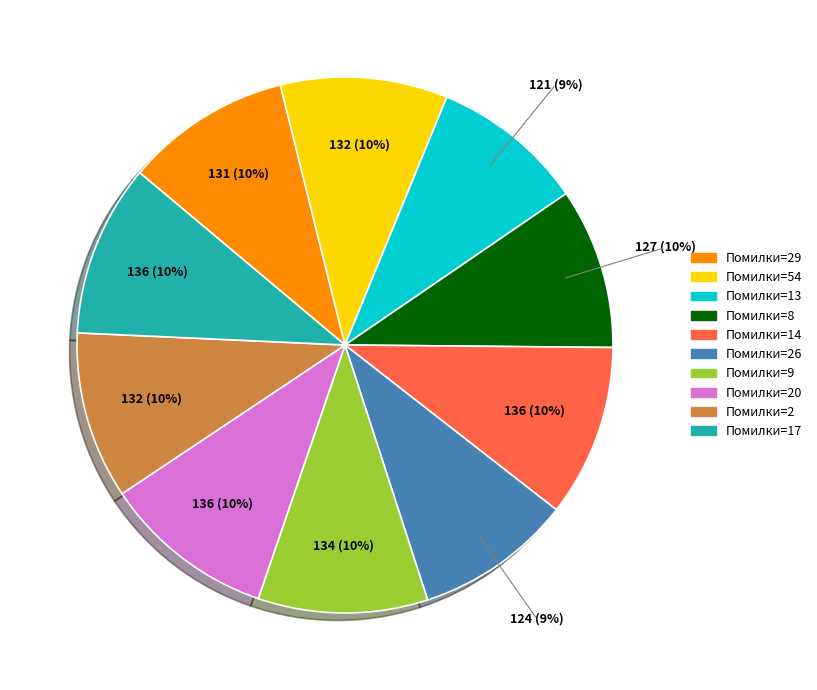

Is there a majority slice in this chart?

No